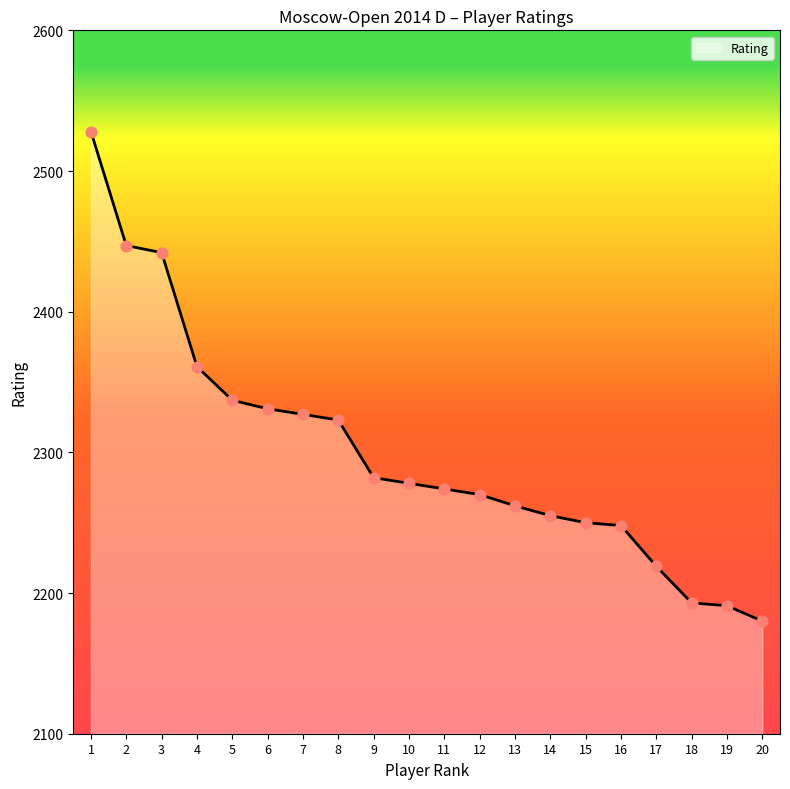

Which has a higher value, 10 or 18?

10